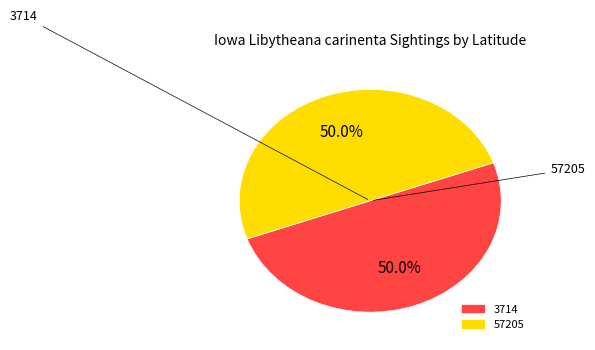

Approximately how many times larger is the value at 3714 compared to 57205?

1.0